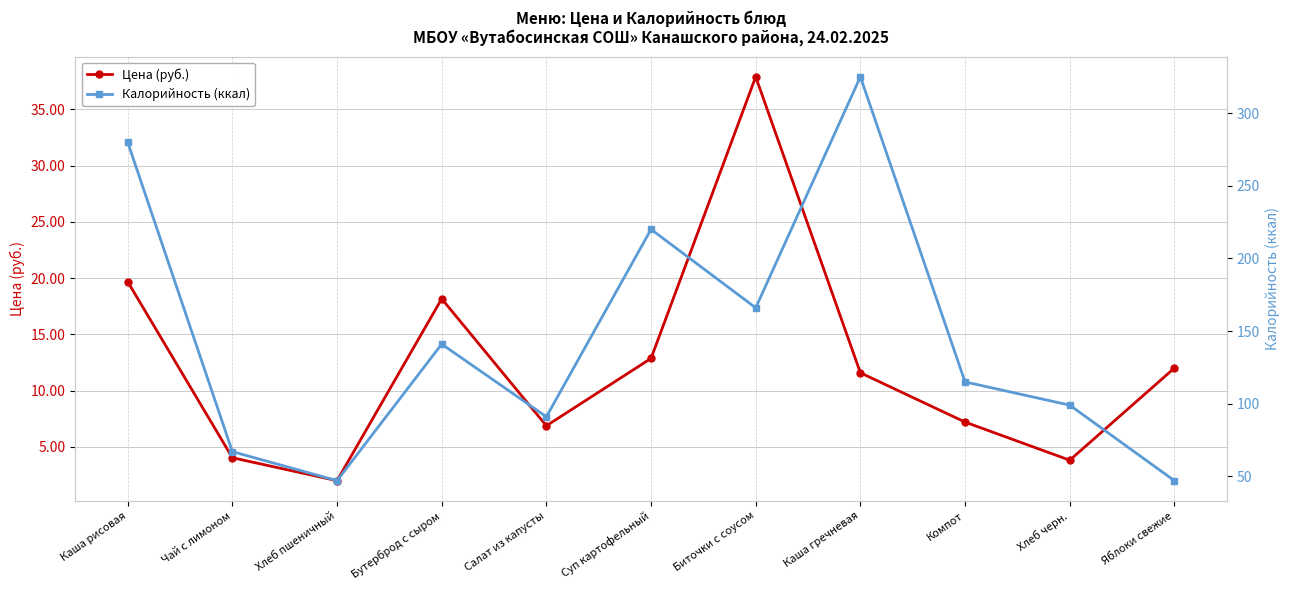

Which series changed the most between Биточки с соусом and Компот?

Калорийность (ккал)